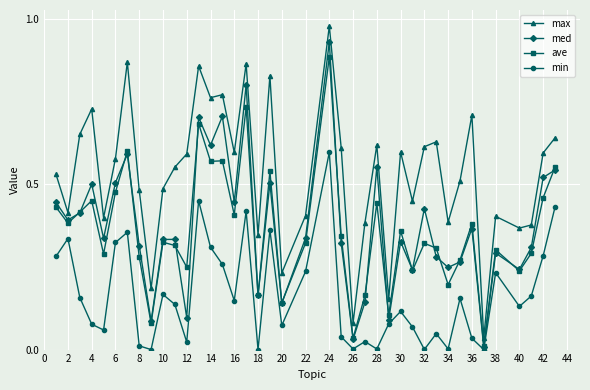

In med, how many points are lower than both neighbors (excluding endpoints)?

14